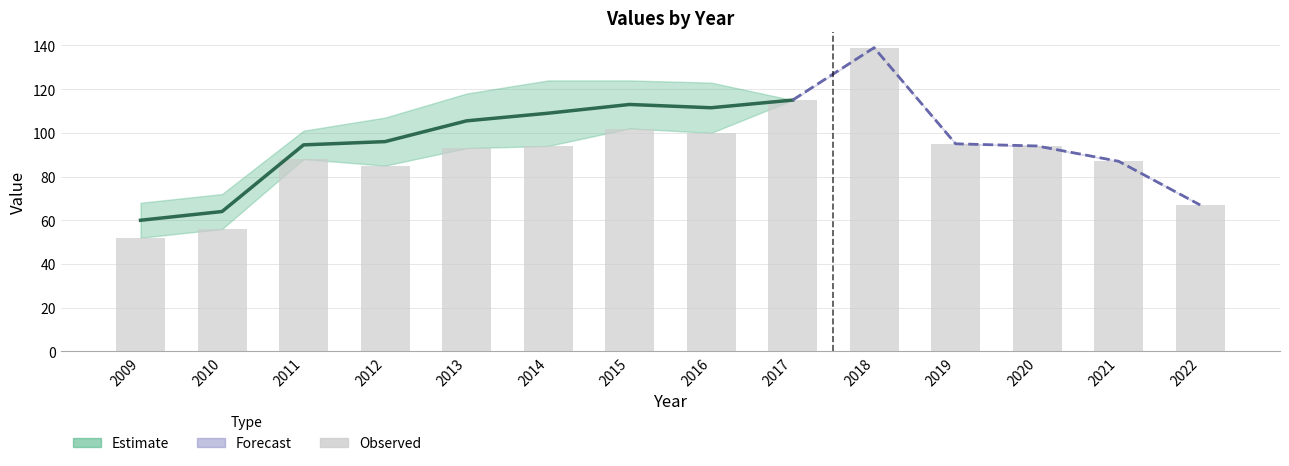

Reading right to left, list all the values displayed in this chart.

2022=67	2021=87	2020=94	2019=95	2018=139	2017=115	2016=100	2015=102	2014=94	2013=93	2012=85	2011=88	2010=56	2009=52